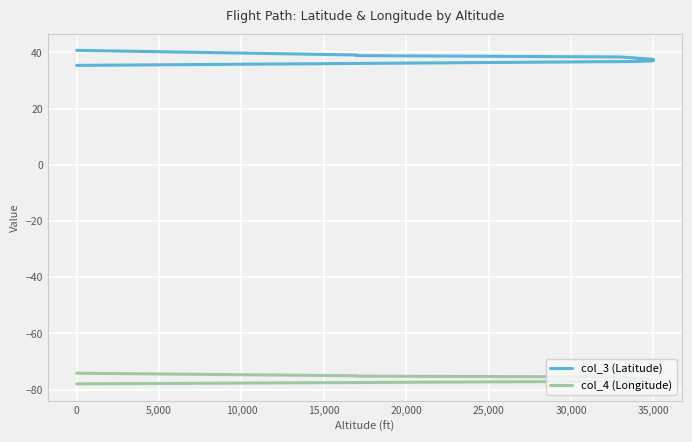

Between 35,000 and 0, which is larger?

35,000